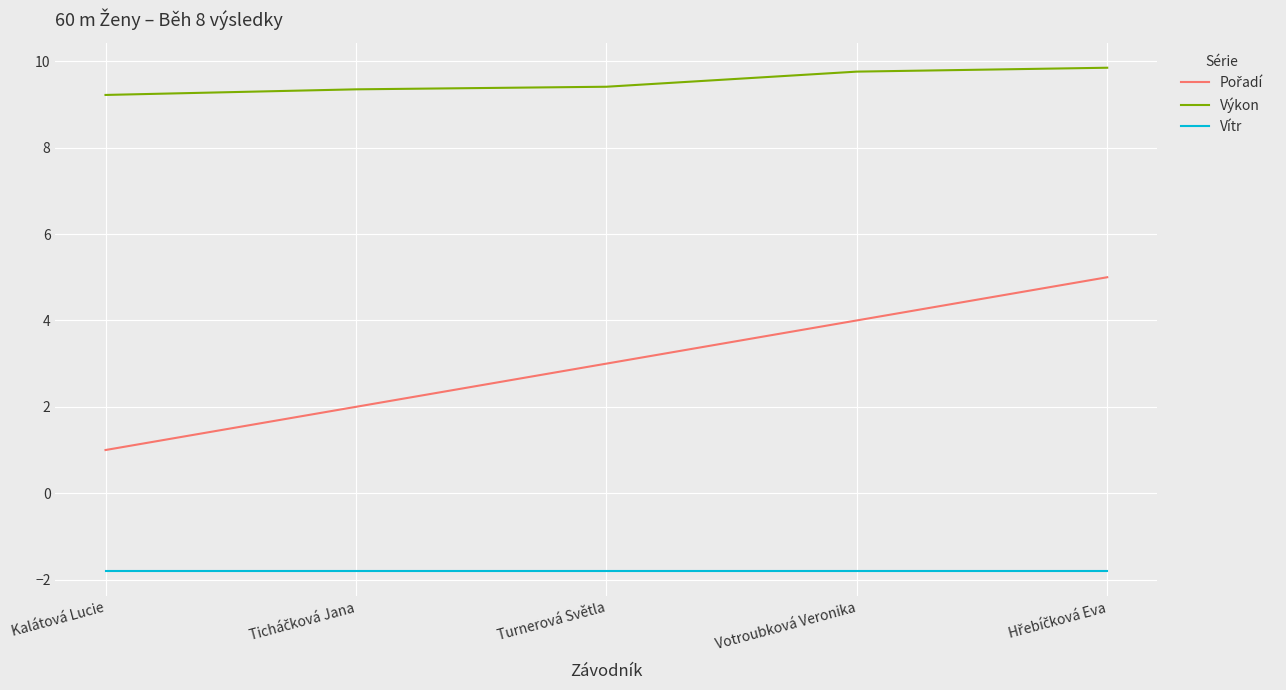

How many Výkon values are between 9 and 10?

5